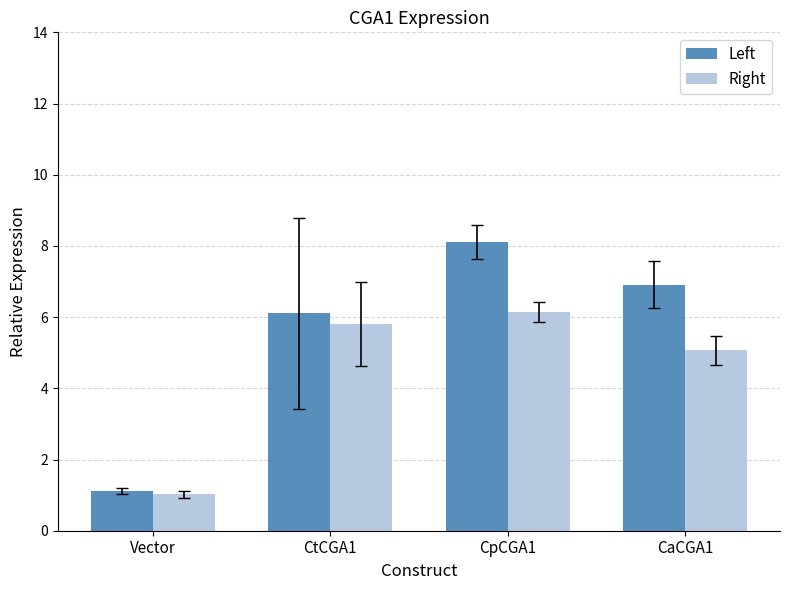

What is the difference between the second highest and second lowest values in the Right series?

0.8